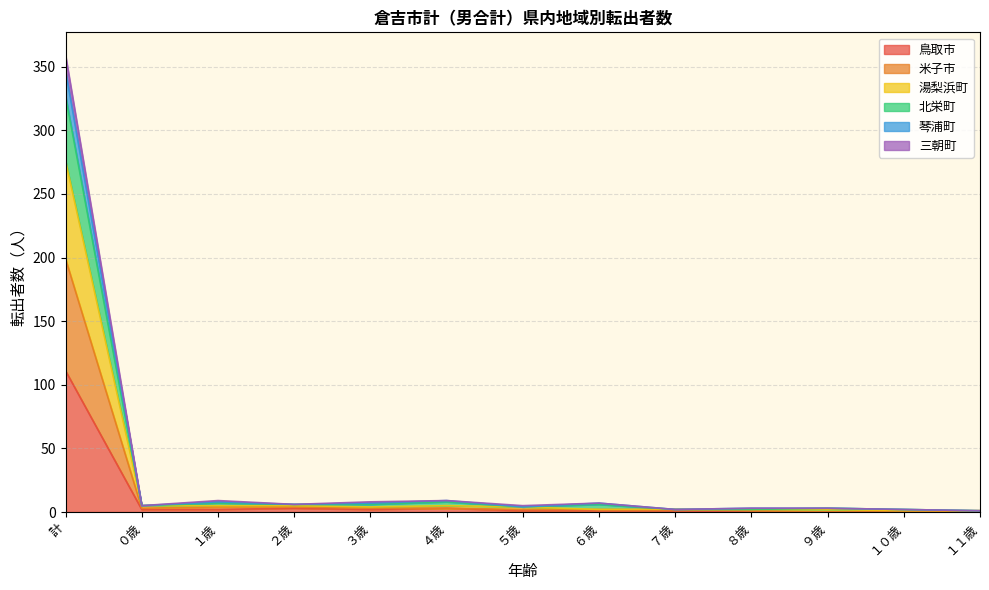

What is the maximum value for 鳥取市?

111